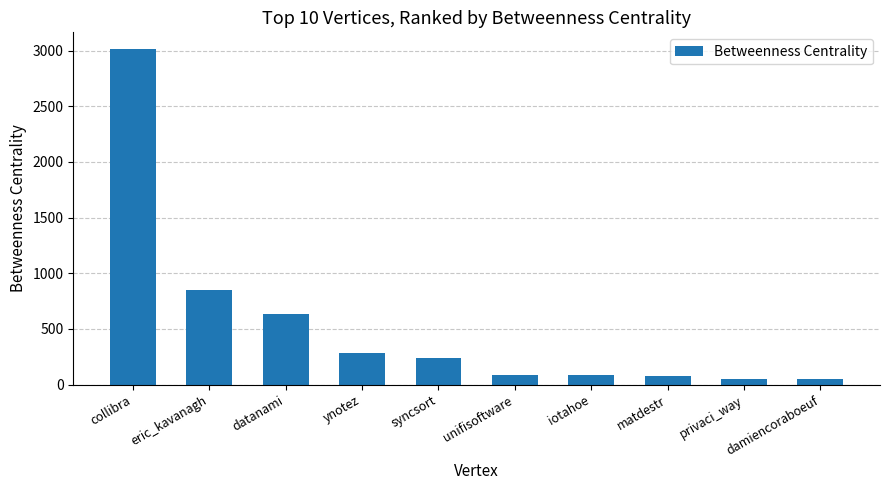

What is the sum of the values at matdestr and datanami?

707.5